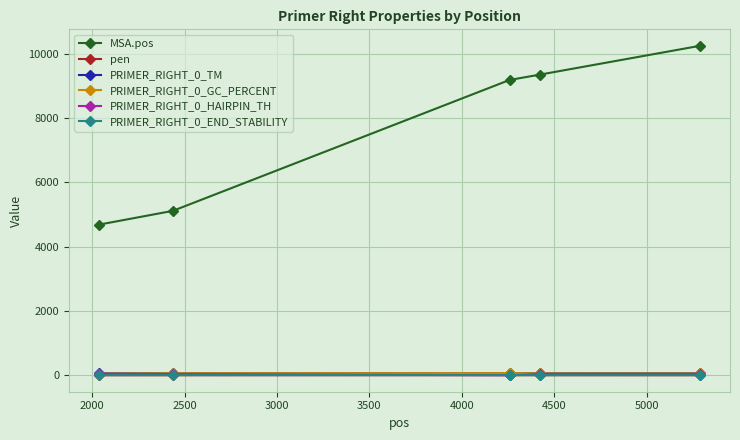

Which series has the largest range (max minus min)?

MSA.pos